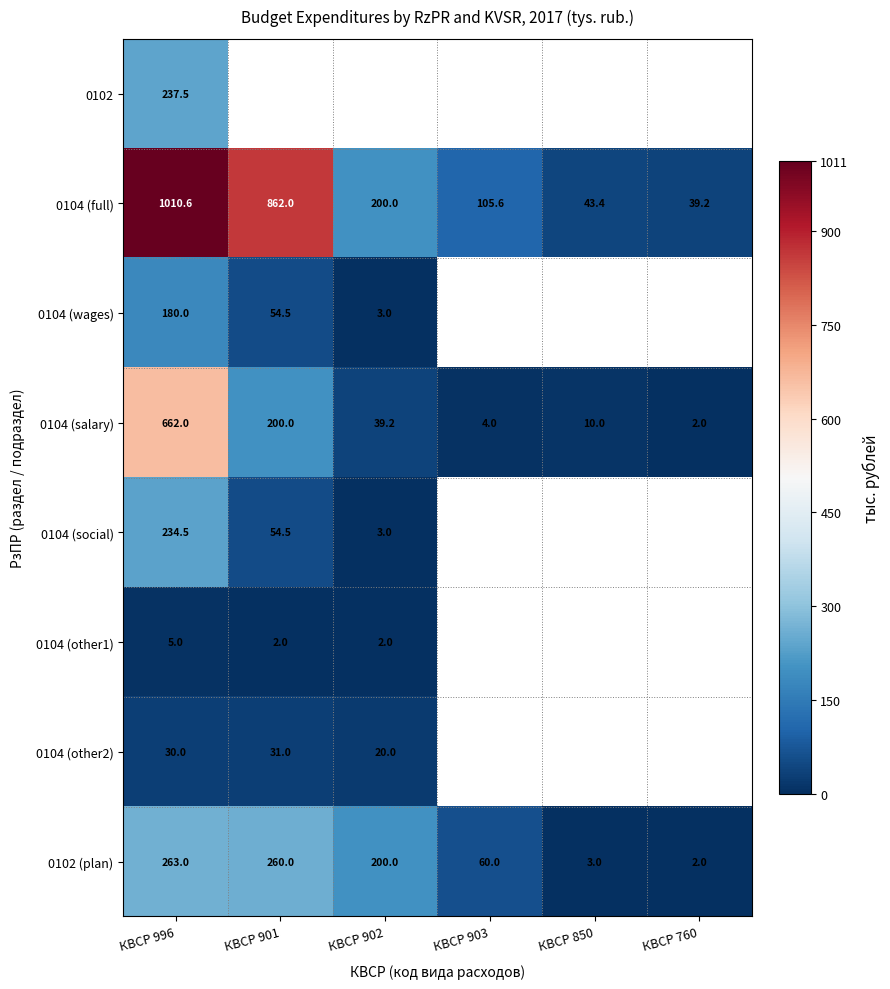

What is the maximum value for 0102 (plan)?

263.0